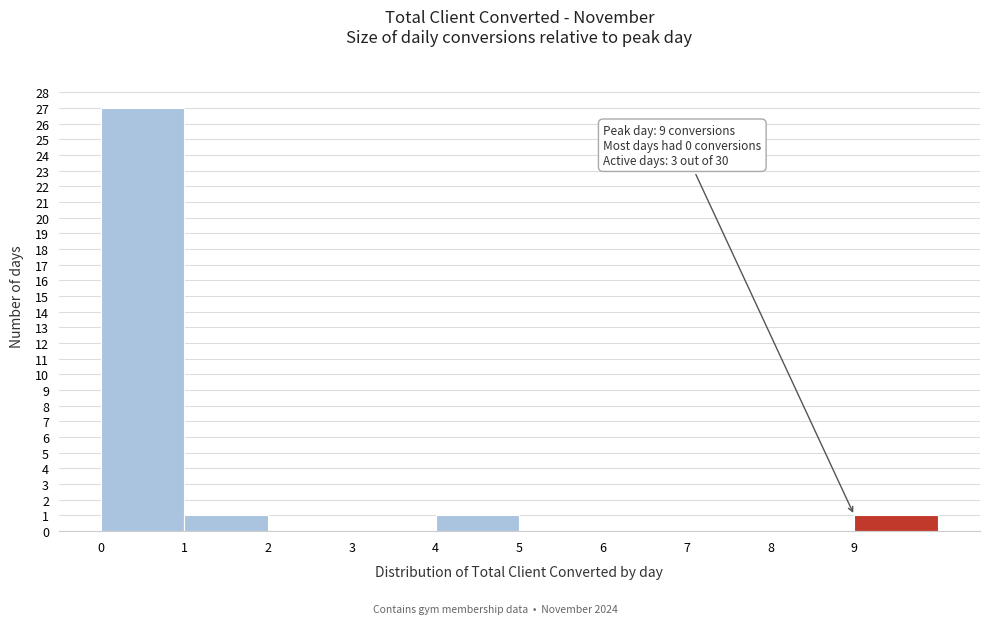

Over which range of the x-axis is the bar tallest?

0 to 1